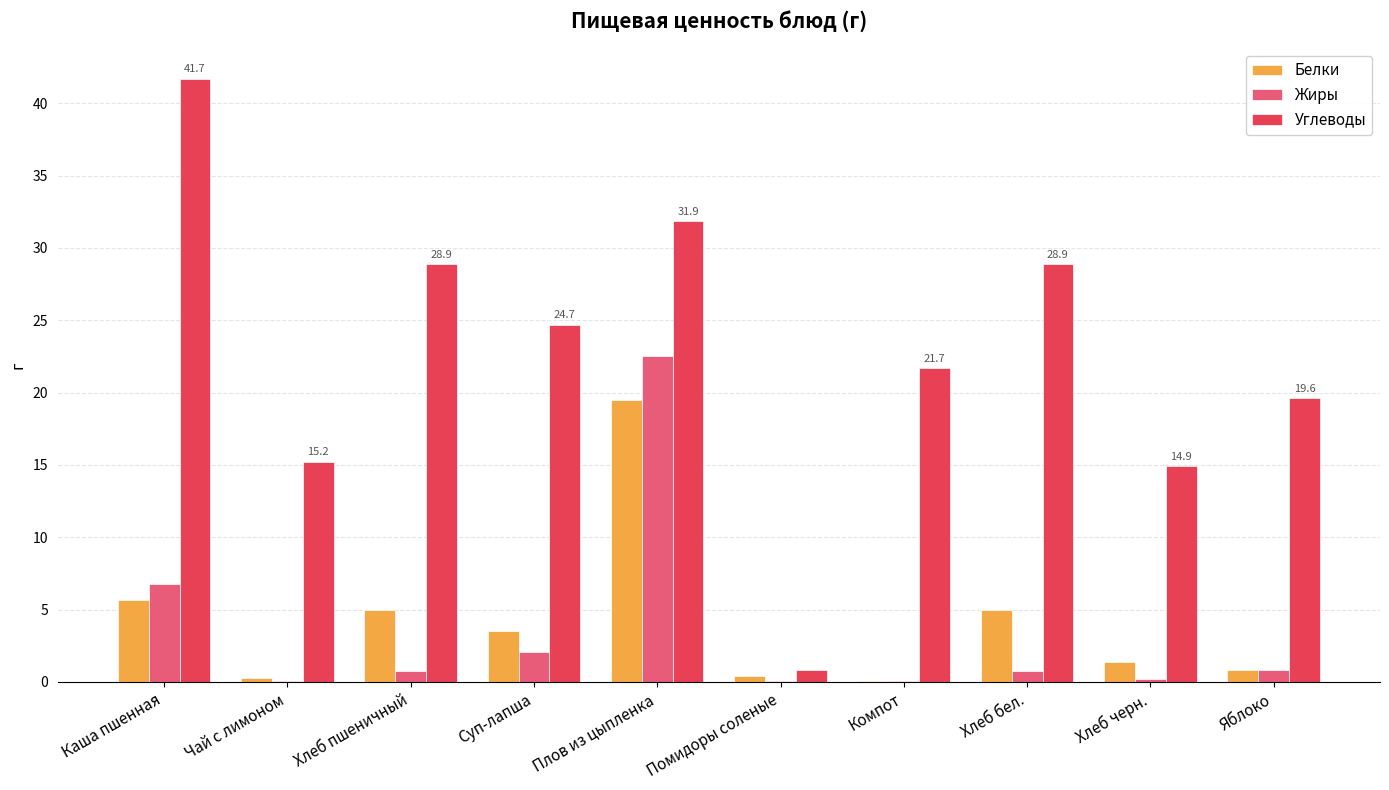

How many series are shown in this chart?

3